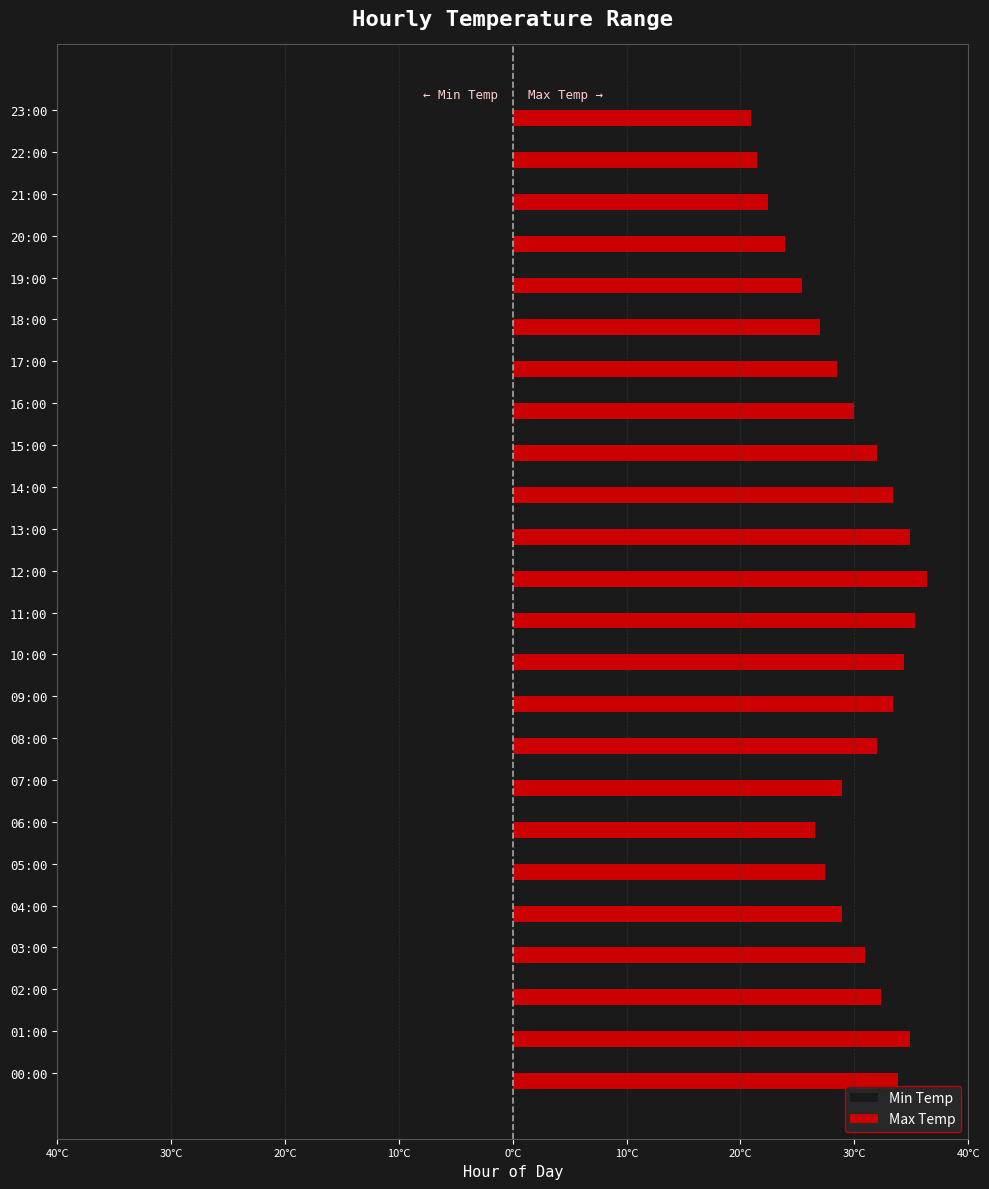

List the series in order of their overall mean, highest first.

Max Temp, Min Temp